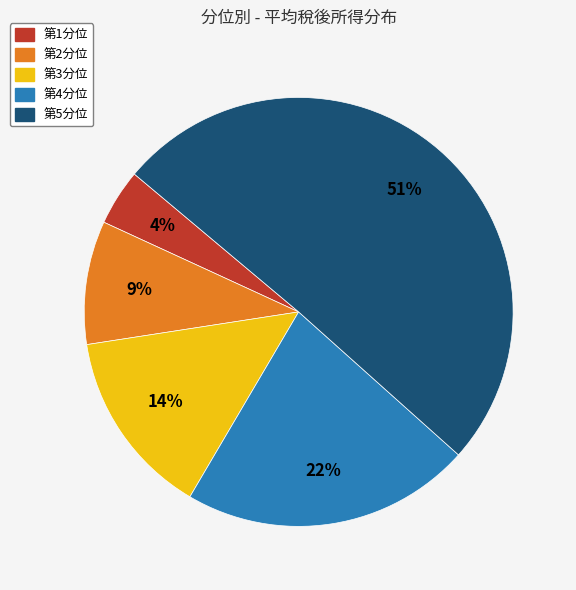

To the nearest percent, what is the average slice percentage?

20%